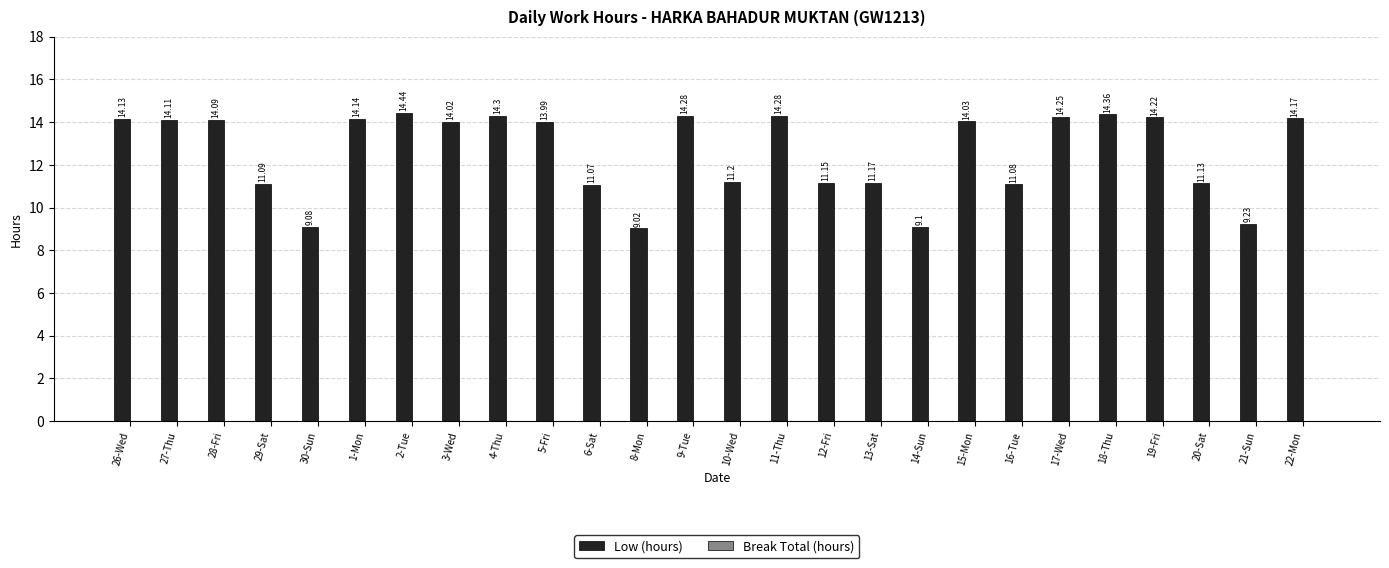

What is the difference between the maximum and minimum values?

5.4